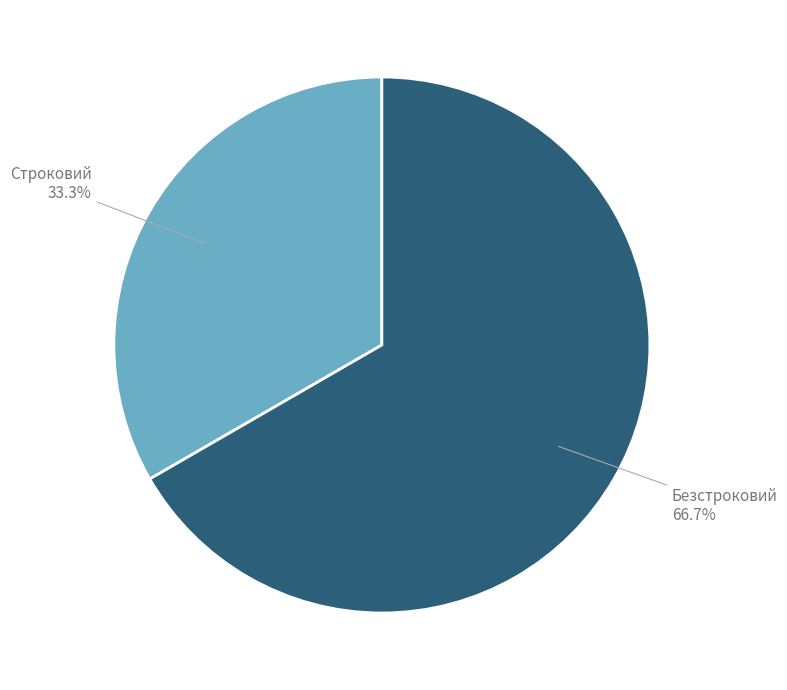

True or false: Строковий accounts for 47% of the total.

False